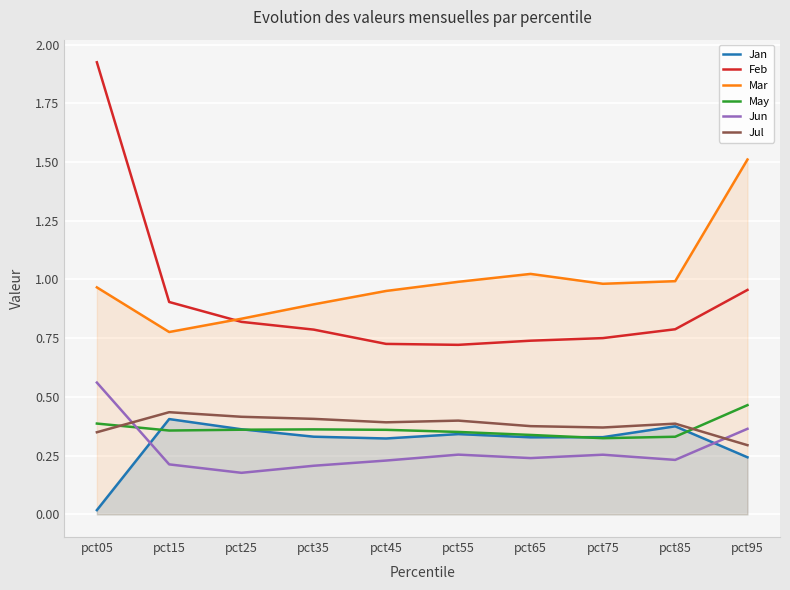

Reading left to right, extract all data points from this chart.

Jan: pct05=0.0	pct15=0.4	pct25=0.4	pct35=0.3	pct45=0.3	pct55=0.3	pct65=0.3	pct75=0.3	pct85=0.4	pct95=0.2
Feb: pct05=1.9	pct15=0.9	pct25=0.8	pct35=0.8	pct45=0.7	pct55=0.7	pct65=0.7	pct75=0.8	pct85=0.8	pct95=1.0
Mar: pct05=1.0	pct15=0.8	pct25=0.8	pct35=0.9	pct45=1.0	pct55=1.0	pct65=1.0	pct75=1.0	pct85=1.0	pct95=1.5
May: pct05=0.4	pct15=0.4	pct25=0.4	pct35=0.4	pct45=0.4	pct55=0.4	pct65=0.3	pct75=0.3	pct85=0.3	pct95=0.5
Jun: pct05=0.6	pct15=0.2	pct25=0.2	pct35=0.2	pct45=0.2	pct55=0.3	pct65=0.2	pct75=0.3	pct85=0.2	pct95=0.4
Jul: pct05=0.3	pct15=0.4	pct25=0.4	pct35=0.4	pct45=0.4	pct55=0.4	pct65=0.4	pct75=0.4	pct85=0.4	pct95=0.3